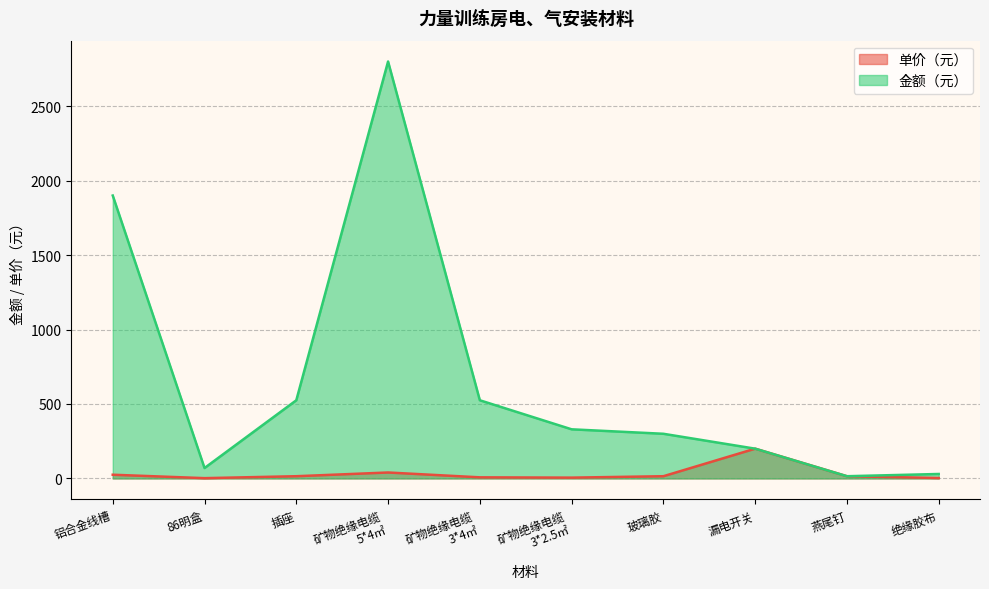

What are all the series names shown in the legend?

单价（元）, 金额（元）